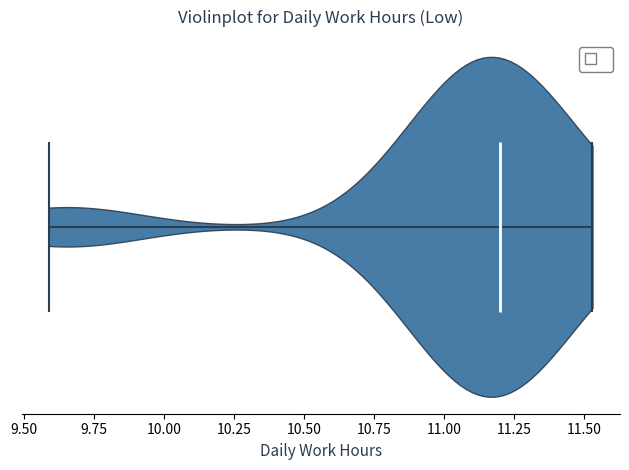

Read this violin plot against the x-axis: where its median line is, and the lowest and highest points the violin reaches. The values are not printed on the chart, so give them approximately, as read against the axis.

median line 11.20, lowest point 9.60, highest point 11.55